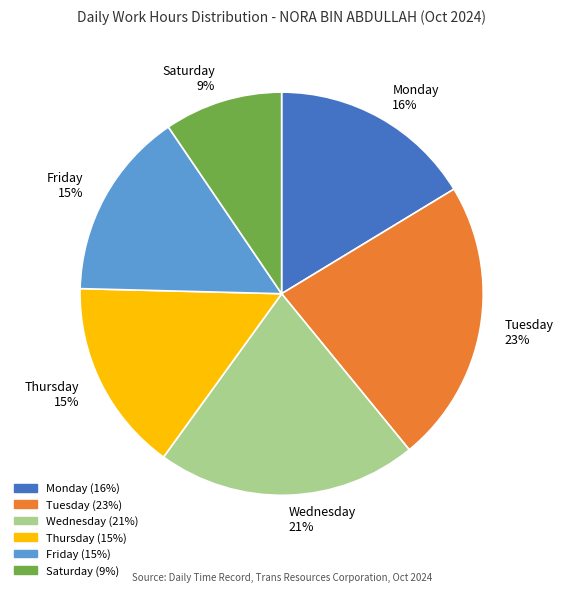

To the nearest percent, what is the average slice percentage?

17%